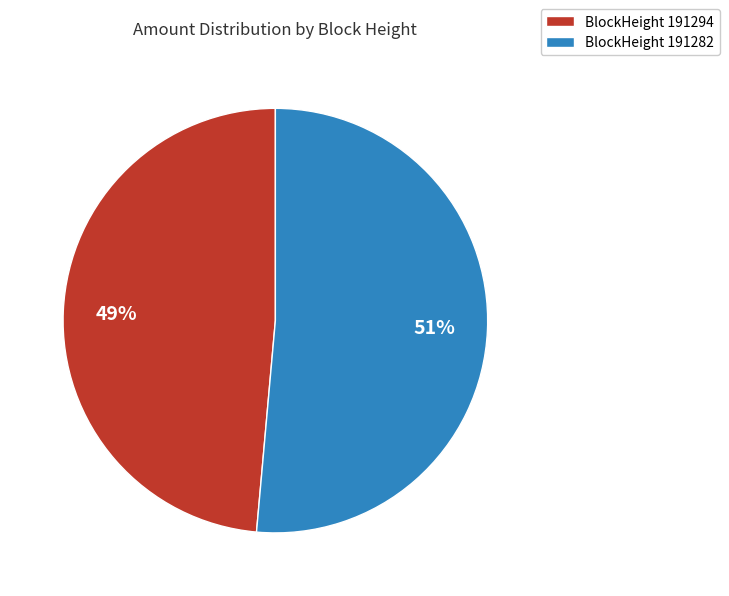

Do BlockHeight 191282 and BlockHeight 191294 together represent more than half of the pie?

Yes